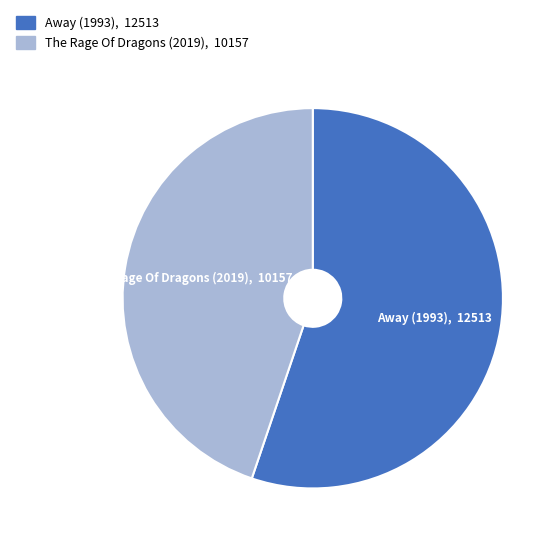

Rank the categories by value from lowest to highest.

The Rage Of Dragons (2019), Away (1993)